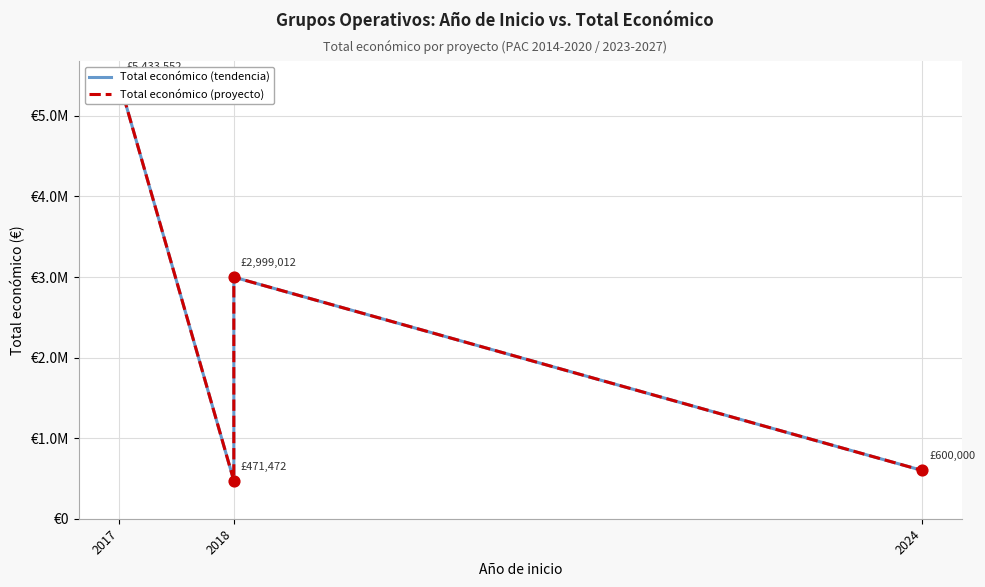

What is the total value across all series at 2018?

942944